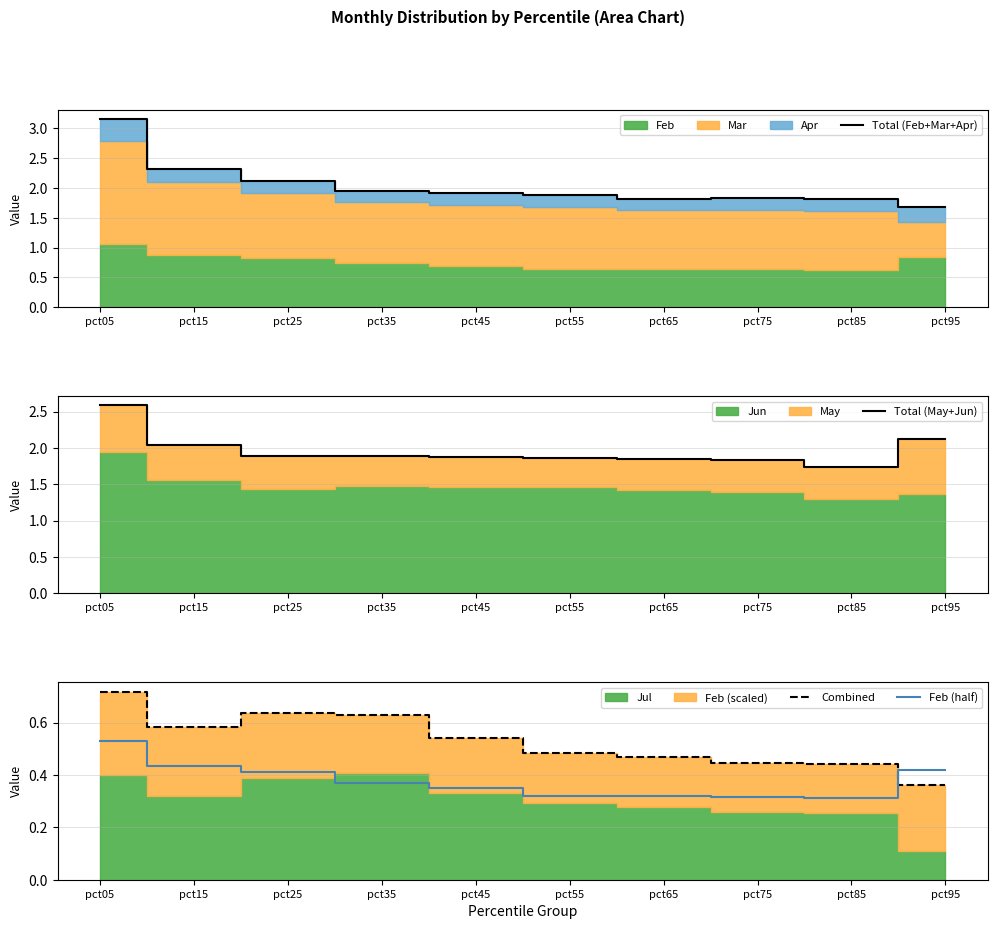

How many Feb (half) values are between 0 and 1?

10